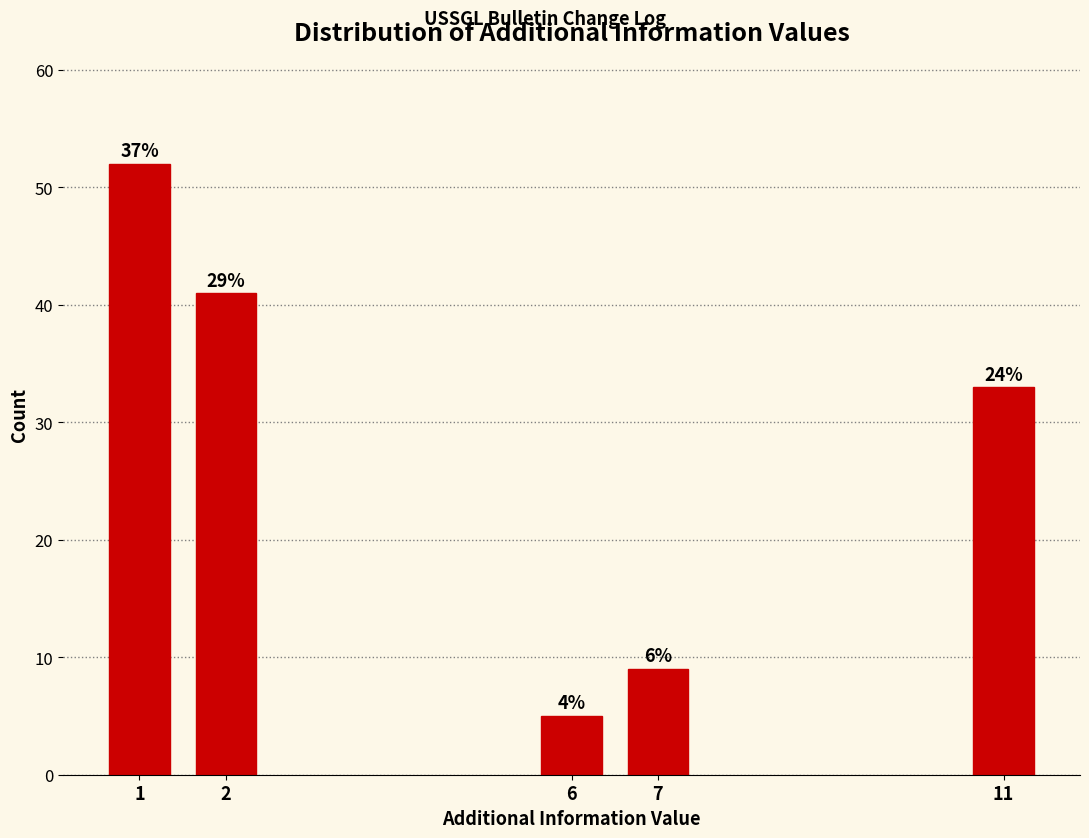

Are the bars horizontal?

No